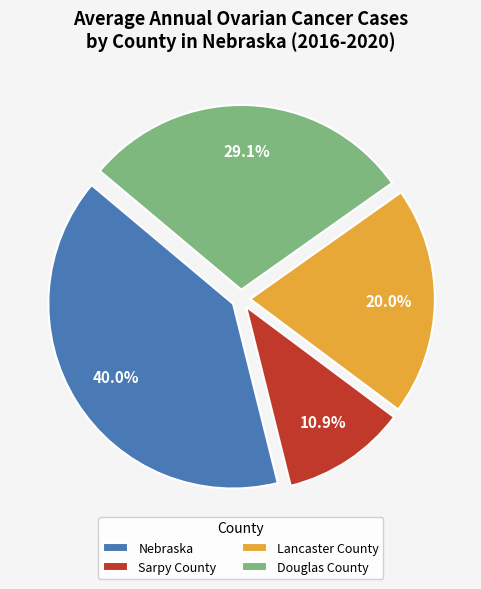

What is the largest slice in the pie chart?

Nebraska